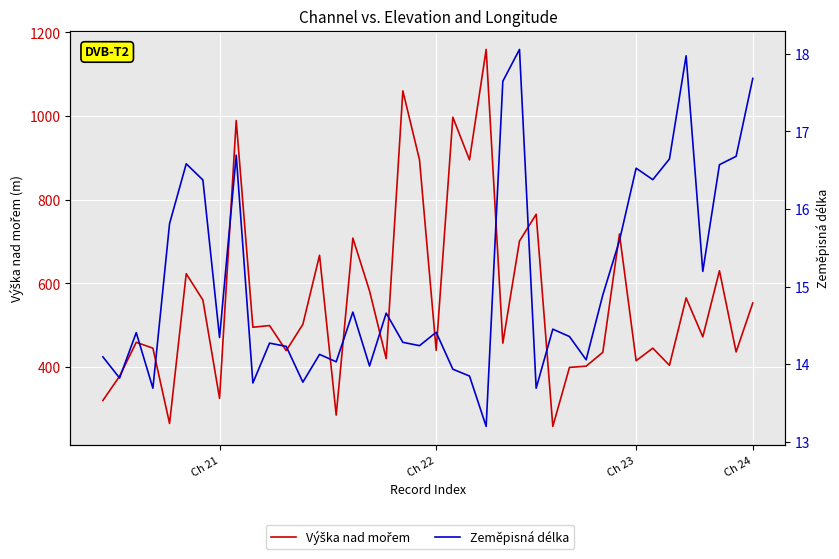

How many lines are shown in the chart?

2